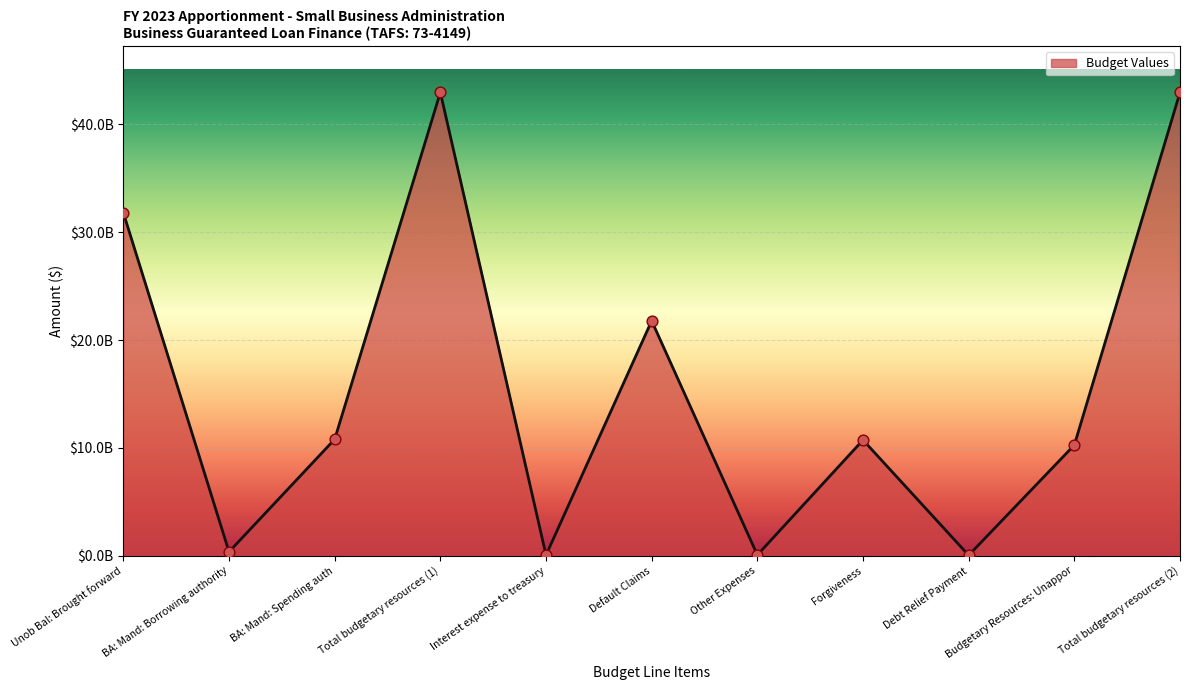

Which has a higher value, Total budgetary resources (1) or BA: Mand: Spending auth?

Total budgetary resources (1)